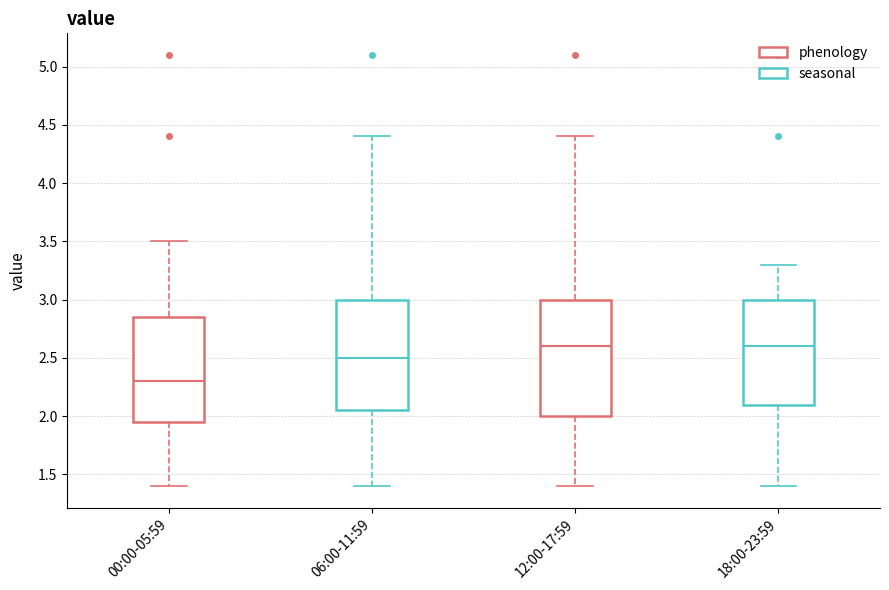

Where is the lower edge of the box for 00:00-05:59 on the y-axis? The values are not printed on the chart, so give them approximately, as read against the axis.

1.95